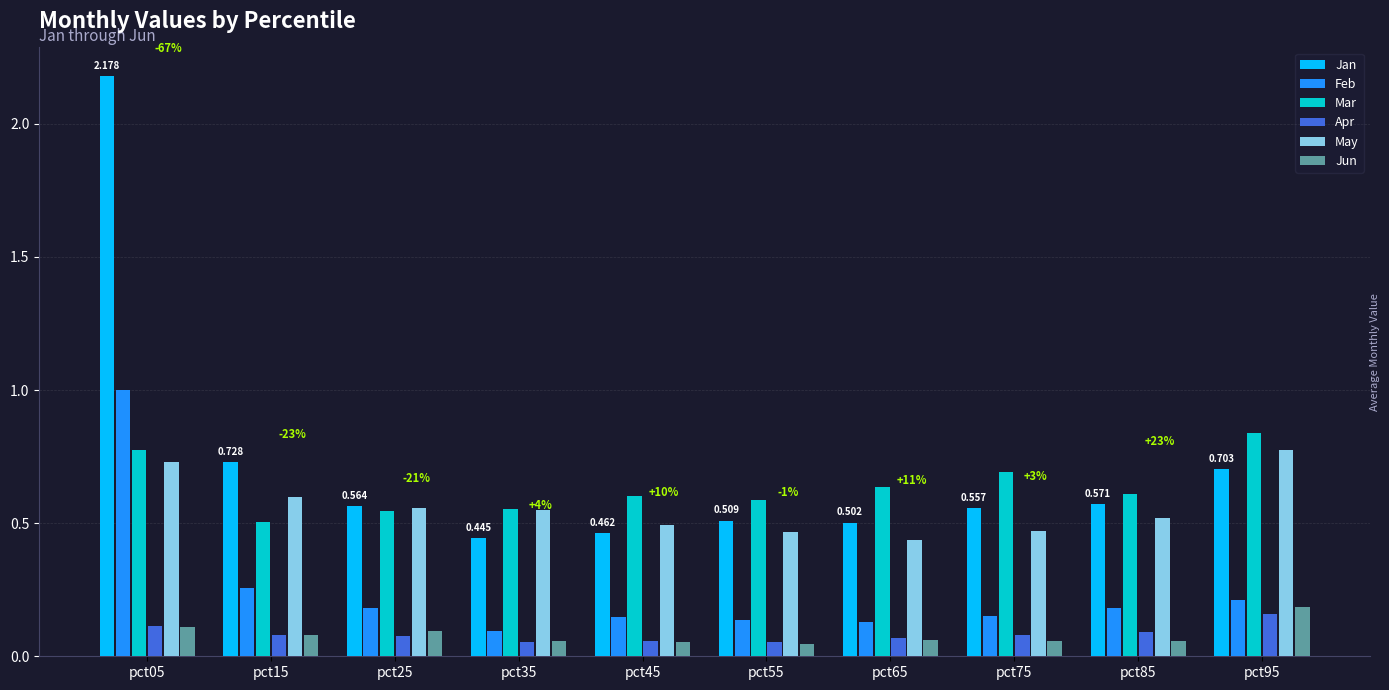

At which label does Apr reach its peak?

pct95